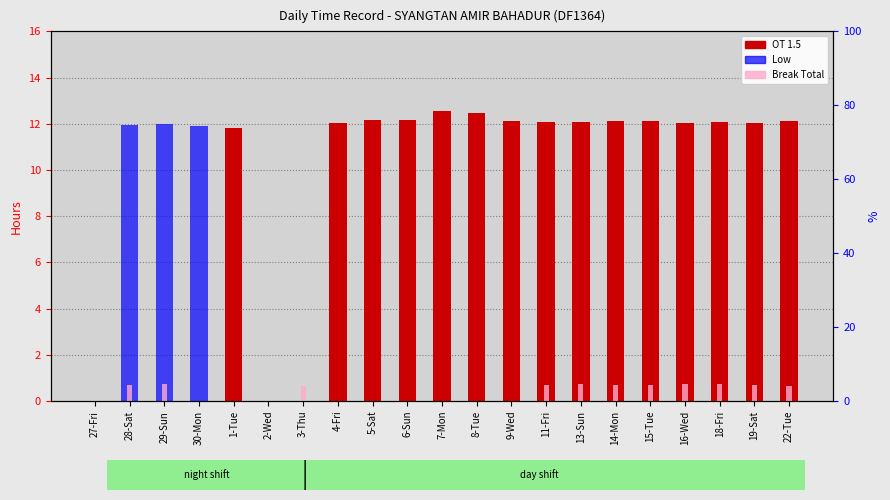

What is the average value of the Break Total series?

0.4